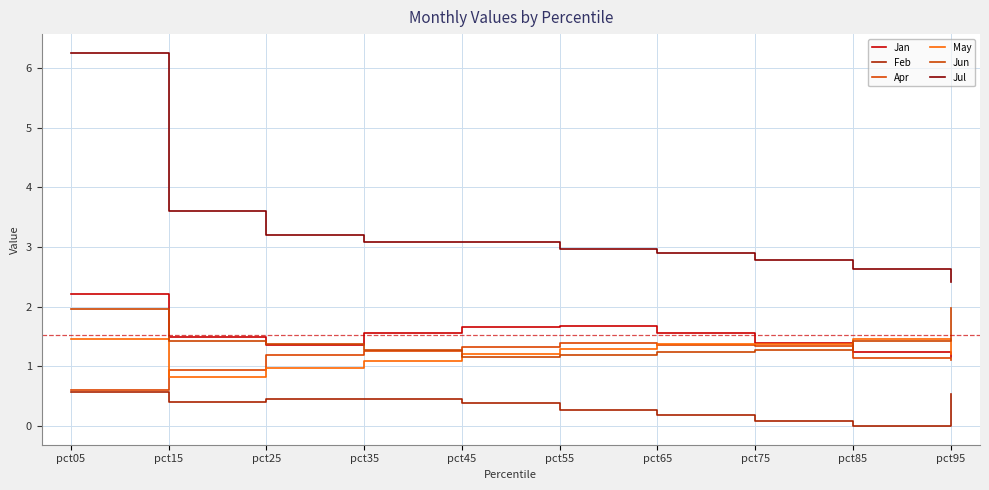

At which category does the chart reach its minimum across all series?

pct85